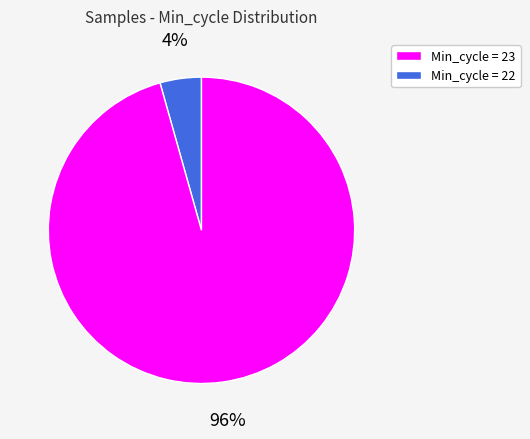

Does any single category account for the majority?

Yes